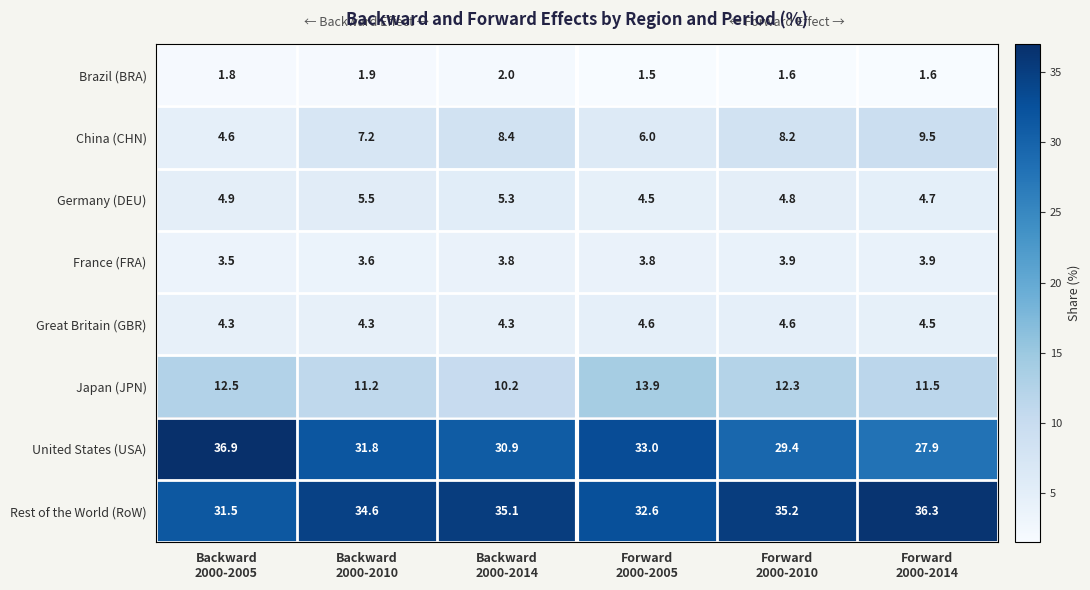

Rank the series by their maximum value, from highest to lowest.

United States (USA), Rest of the World (RoW), Japan (JPN), China (CHN), Germany (DEU), Great Britain (GBR), France (FRA), Brazil (BRA)